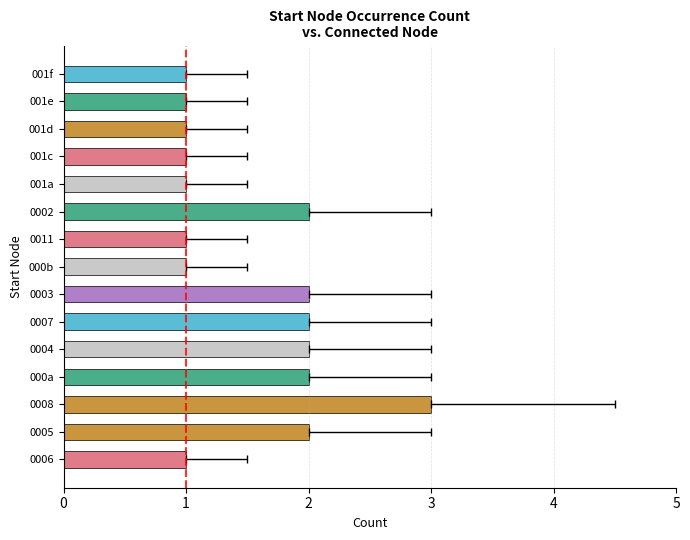

What is the change in value from 0004 to 001d?

-1